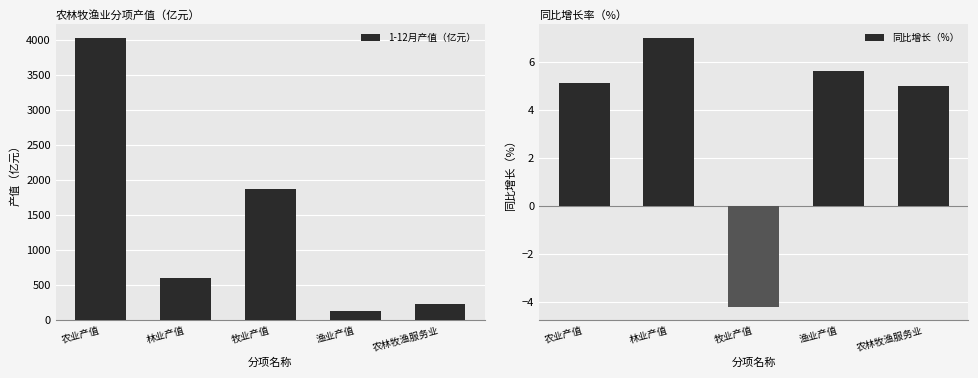

What is the difference between the 同比增长（%） values at 牧业产值 and 渔业产值?

9.8